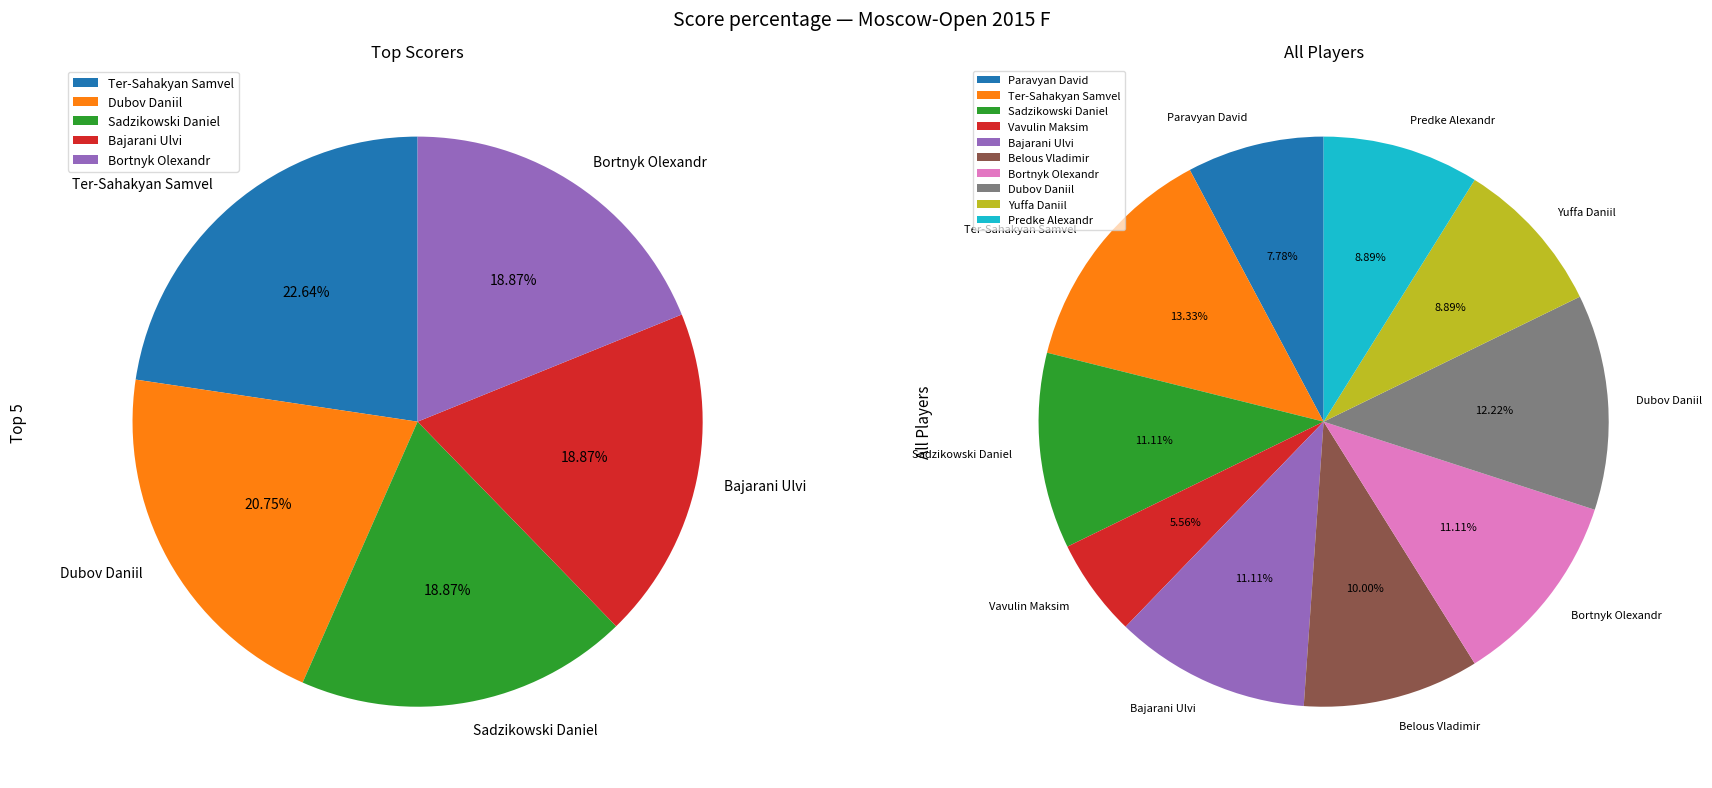

Is the sum of Dubov Daniil and Paravyan David greater than half?

No